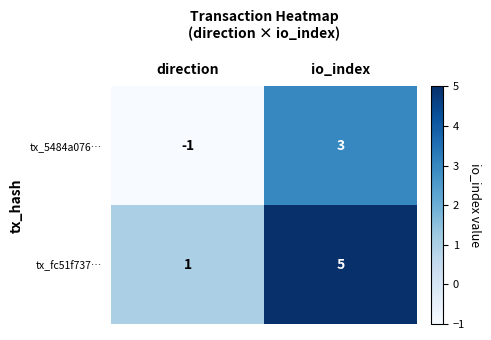

List the series in order of their overall mean, lowest first.

tx_5484a076…, tx_fc51f737…